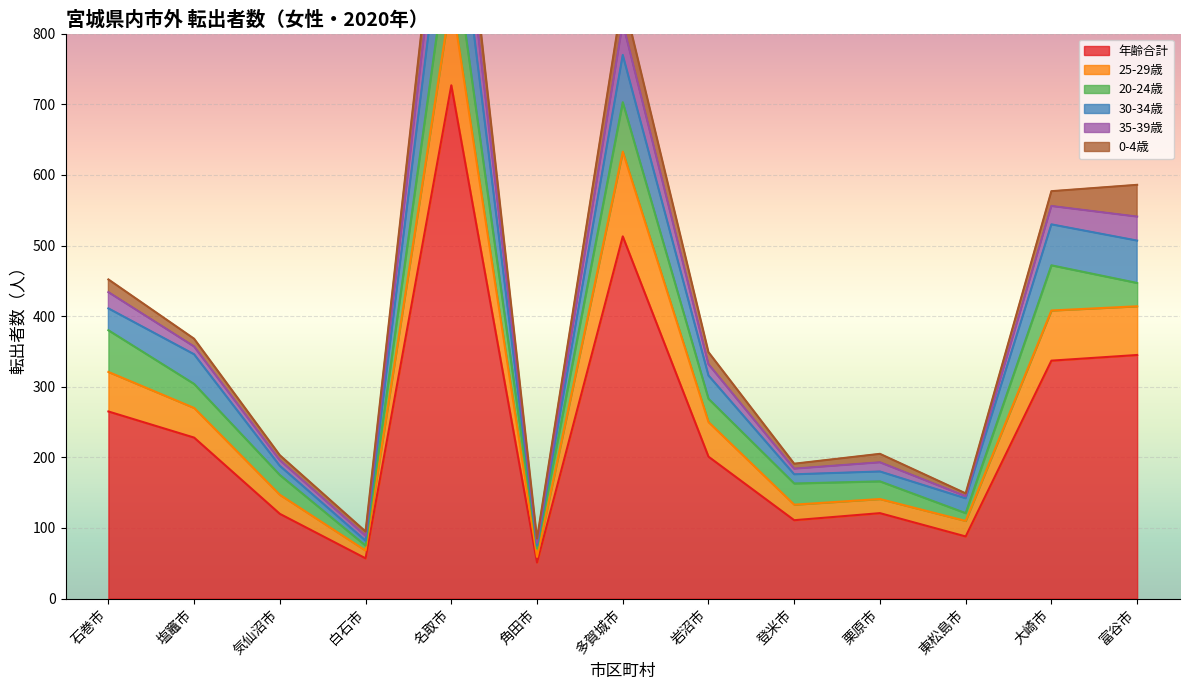

Which category has the highest value in the 年齢合計 series?

名取市